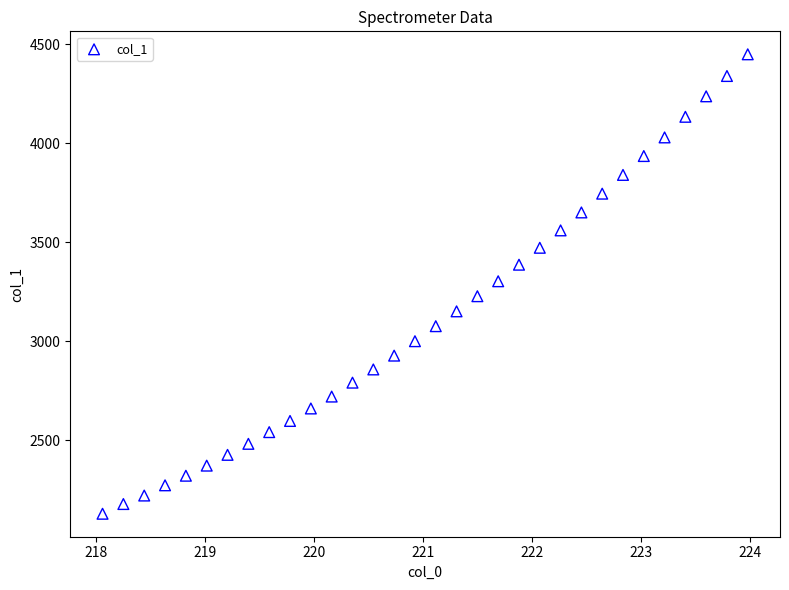

What is the range of X values (max minus min)?

5.9